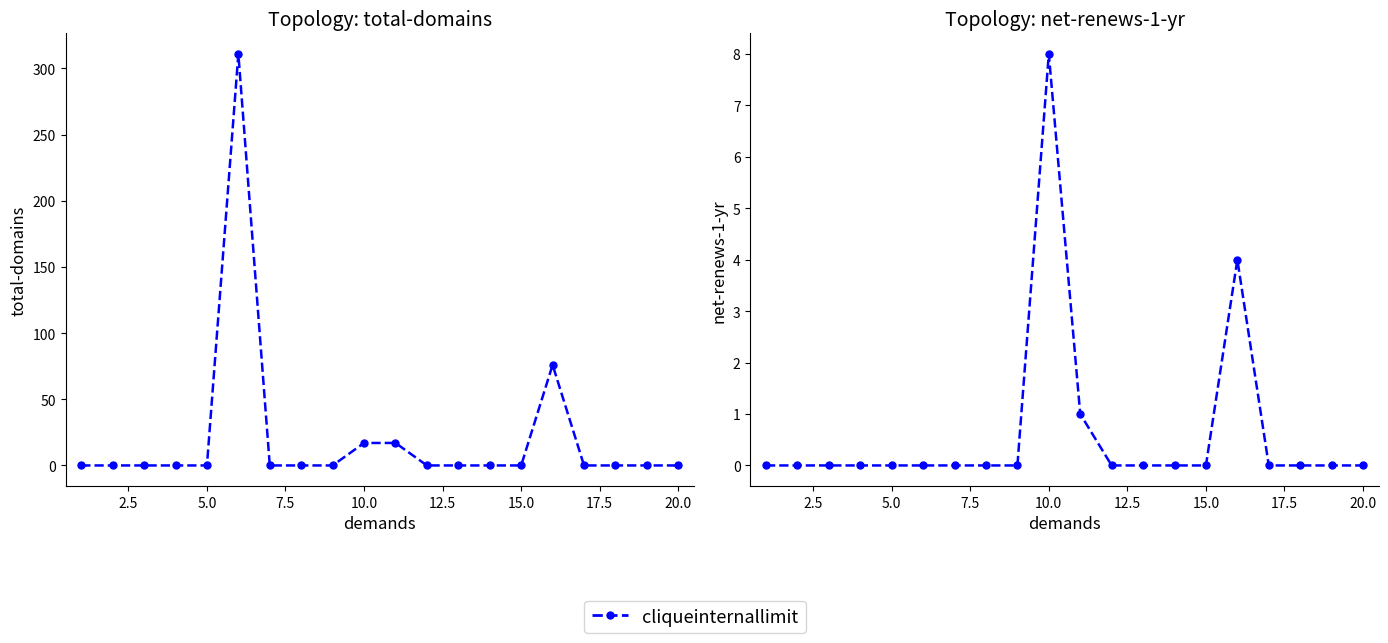

True or false: net-renews-1-yr and total-domains intersect in this chart.

False